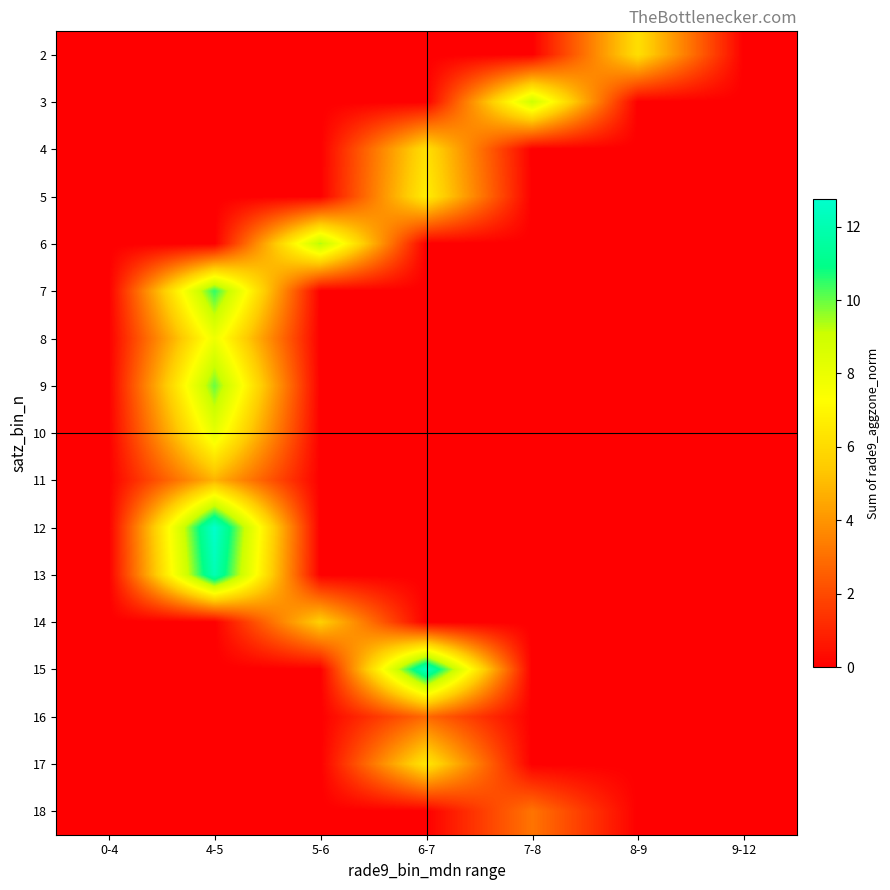

Reading right to left, extract all data points from this chart.

2: 9-12=0.0	8-9=6.1	7-8=0.0	6-7=0.0	5-6=0.0	4-5=0.0	0-4=0.0
3: 9-12=0.0	8-9=0.0	7-8=9.0	6-7=0.0	5-6=0.0	4-5=0.0	0-4=0.0
4: 9-12=0.0	8-9=0.0	7-8=0.0	6-7=6.2	5-6=0.0	4-5=0.0	0-4=0.0
5: 9-12=0.0	8-9=0.0	7-8=0.0	6-7=6.7	5-6=0.0	4-5=0.0	0-4=0.0
6: 9-12=0.0	8-9=0.0	7-8=0.0	6-7=0.0	5-6=9.4	4-5=0.0	0-4=0.0
7: 9-12=0.0	8-9=0.0	7-8=0.0	6-7=0.0	5-6=0.0	4-5=10.5	0-4=0.0
8: 9-12=0.0	8-9=0.0	7-8=0.0	6-7=0.0	5-6=0.0	4-5=7.8	0-4=0.0
9: 9-12=0.0	8-9=0.0	7-8=0.0	6-7=0.0	5-6=0.0	4-5=10.0	0-4=0.0
10: 9-12=0.0	8-9=0.0	7-8=0.0	6-7=0.0	5-6=0.0	4-5=8.1	0-4=0.0
11: 9-12=0.0	8-9=0.0	7-8=0.0	6-7=0.0	5-6=0.0	4-5=4.8	0-4=0.0
12: 9-12=0.0	8-9=0.0	7-8=0.0	6-7=0.0	5-6=0.0	4-5=12.8	0-4=0.0
13: 9-12=0.0	8-9=0.0	7-8=0.0	6-7=0.0	5-6=0.0	4-5=12.1	0-4=0.0
14: 9-12=0.0	8-9=0.0	7-8=0.0	6-7=0.0	5-6=5.7	4-5=0.0	0-4=0.0
15: 9-12=0.0	8-9=0.0	7-8=0.0	6-7=12.5	5-6=0.0	4-5=0.0	0-4=0.0
16: 9-12=0.0	8-9=0.0	7-8=0.0	6-7=2.9	5-6=0.0	4-5=0.0	0-4=0.0
17: 9-12=0.0	8-9=0.0	7-8=0.0	6-7=6.5	5-6=0.0	4-5=0.0	0-4=0.0
18: 9-12=0.0	8-9=0.0	7-8=3.1	6-7=0.0	5-6=0.0	4-5=0.0	0-4=0.0